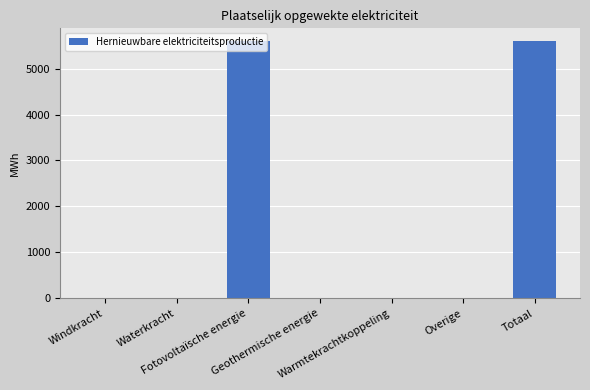

What is the greatest value displayed?

5595.5